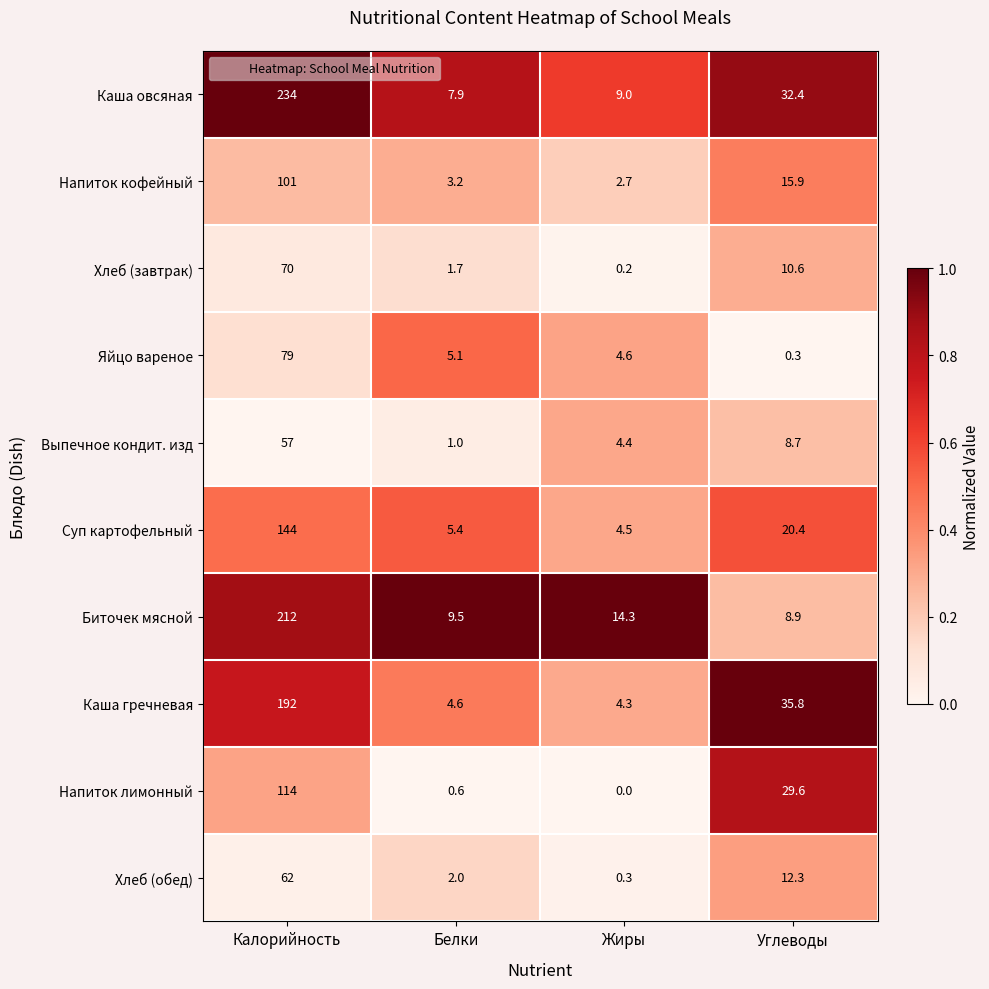

What is the approximate value of Каша овсяная at Углеводы?

32.4